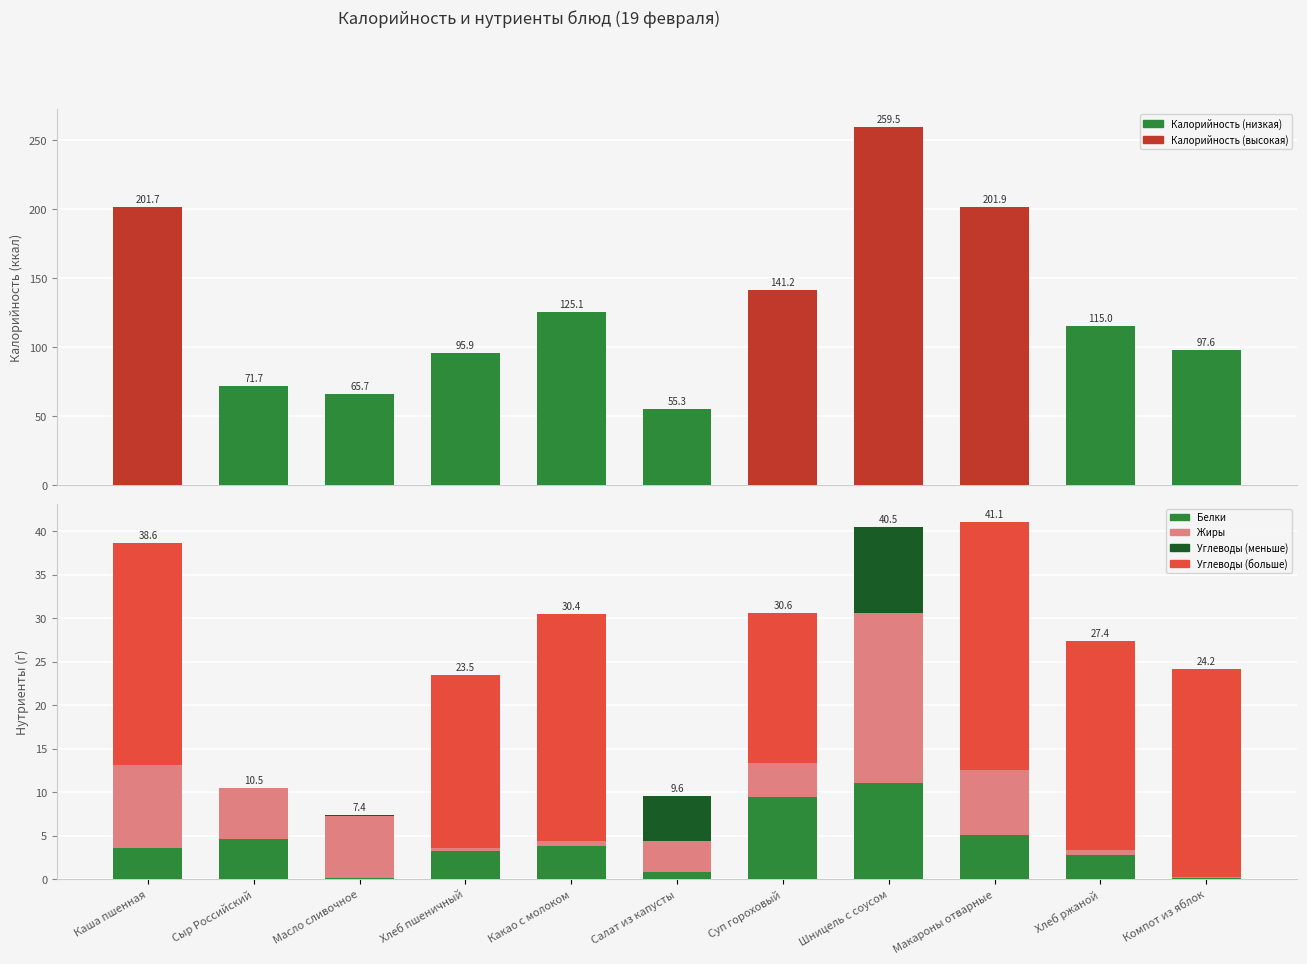

Is it true that Белки equals 14.7 at Суп гороховый?

False